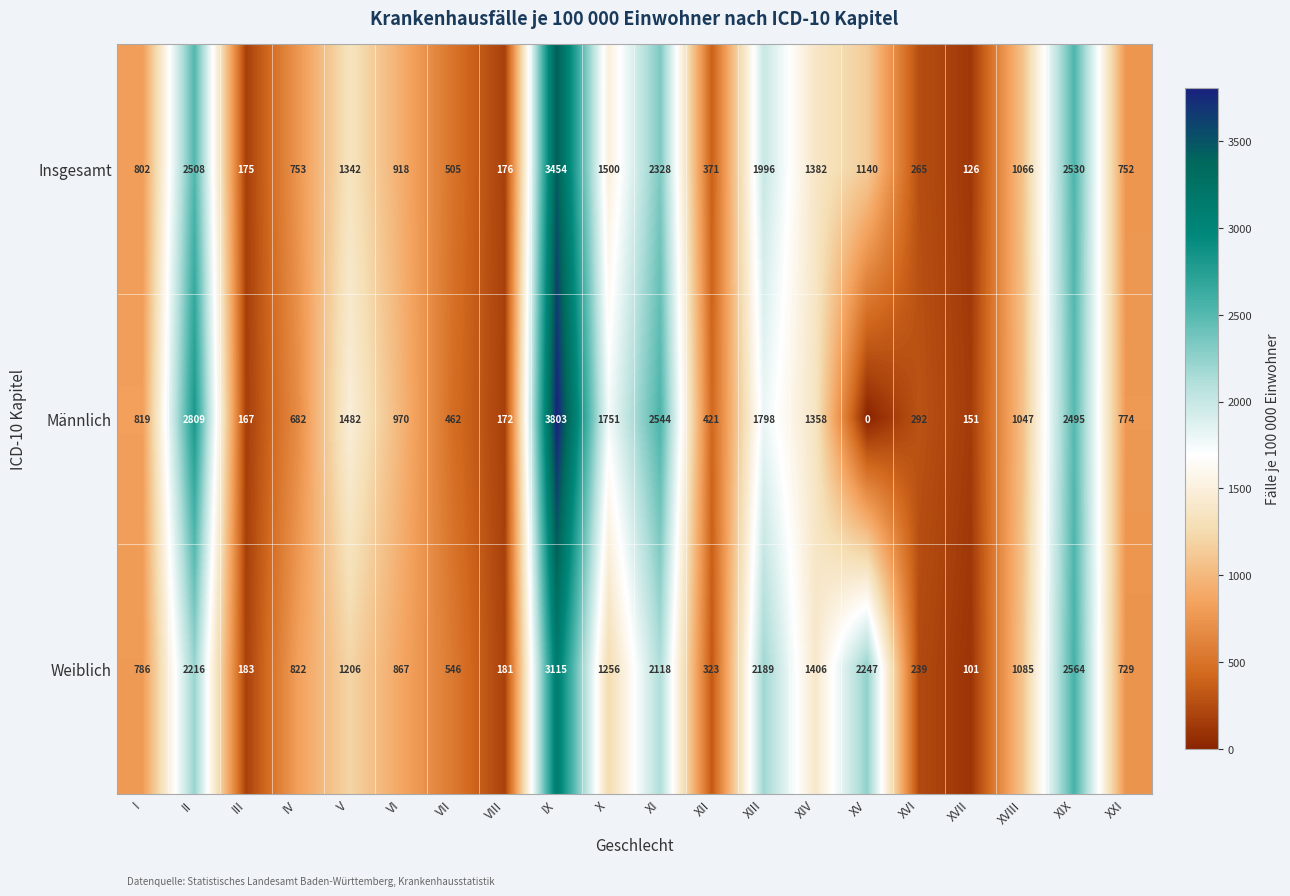

At which category does the chart reach its minimum across all series?

XV